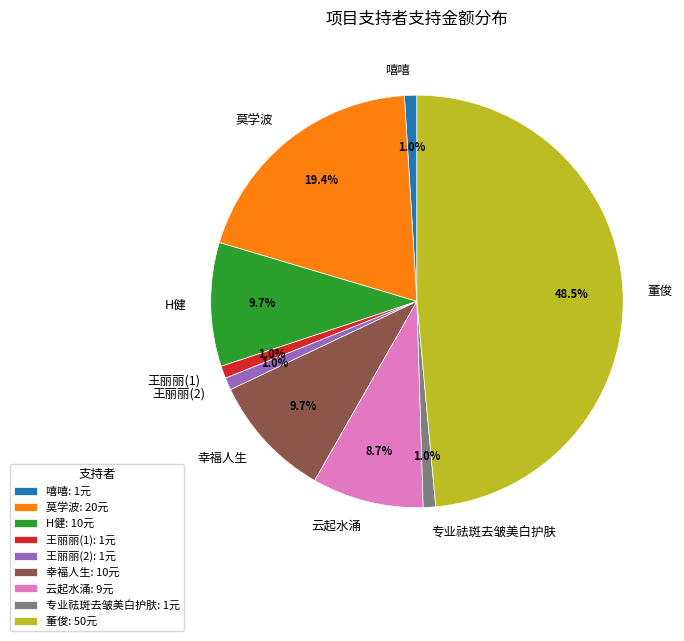

Between 专业祛斑去皱美白护肤 and H健, which is larger?

H健